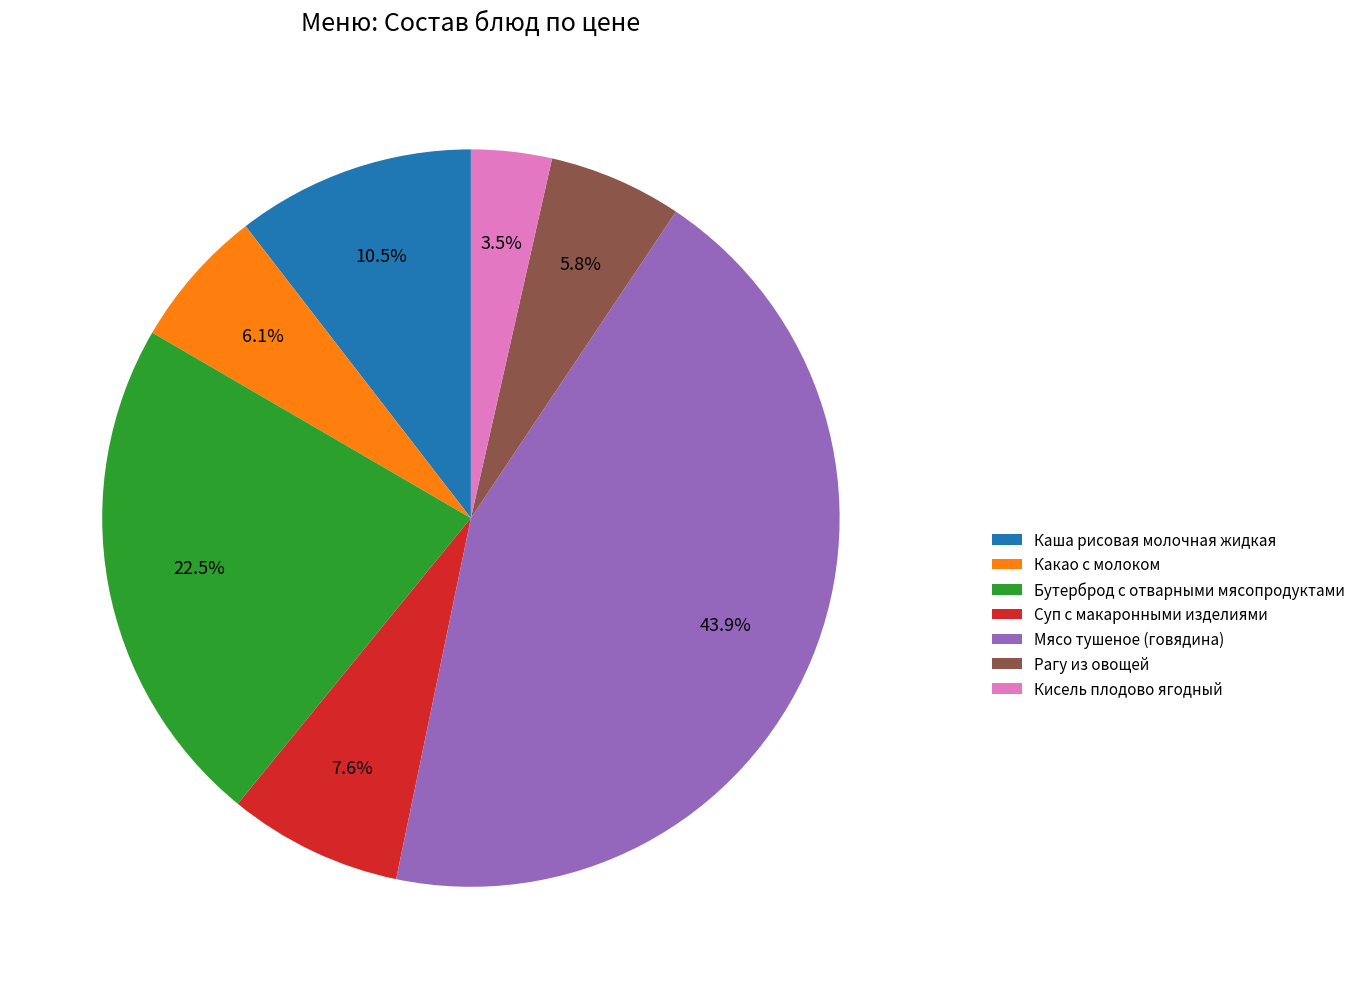

Between Какао с молоком and Каша рисовая молочная жидкая, which is larger?

Каша рисовая молочная жидкая